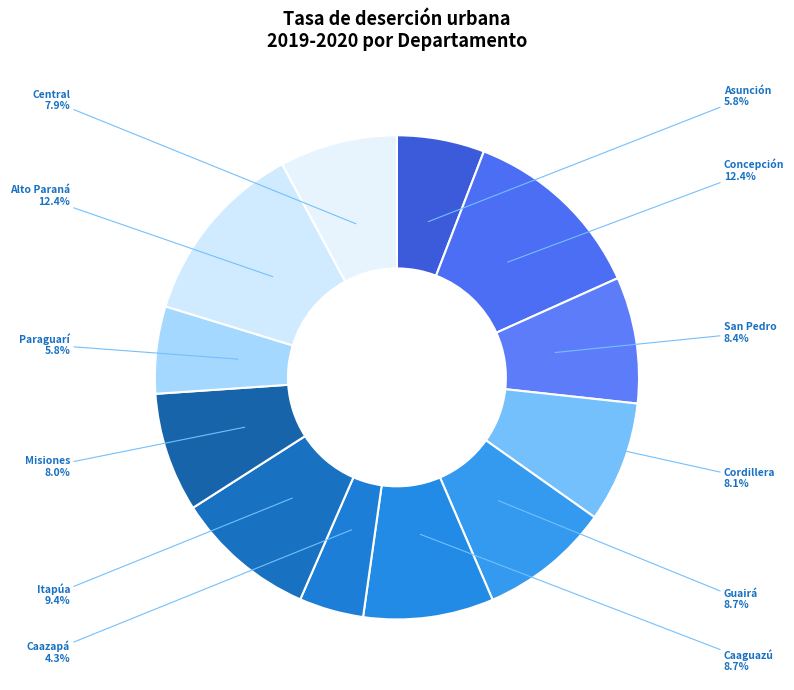

What is the smallest slice in the pie chart?

Caazapá